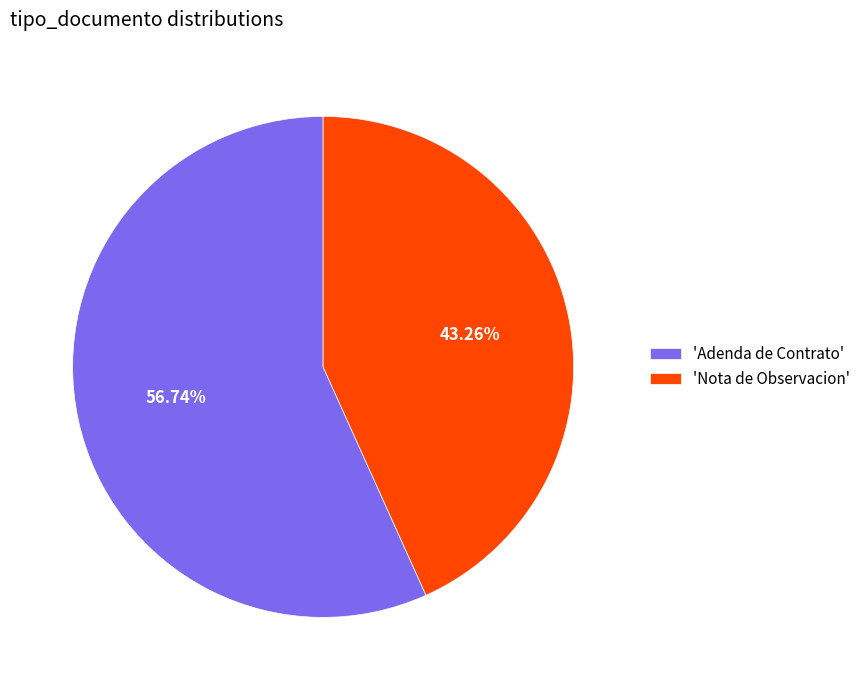

Do 'Nota de Observacion' and 'Adenda de Contrato' together represent more than half of the pie?

Yes